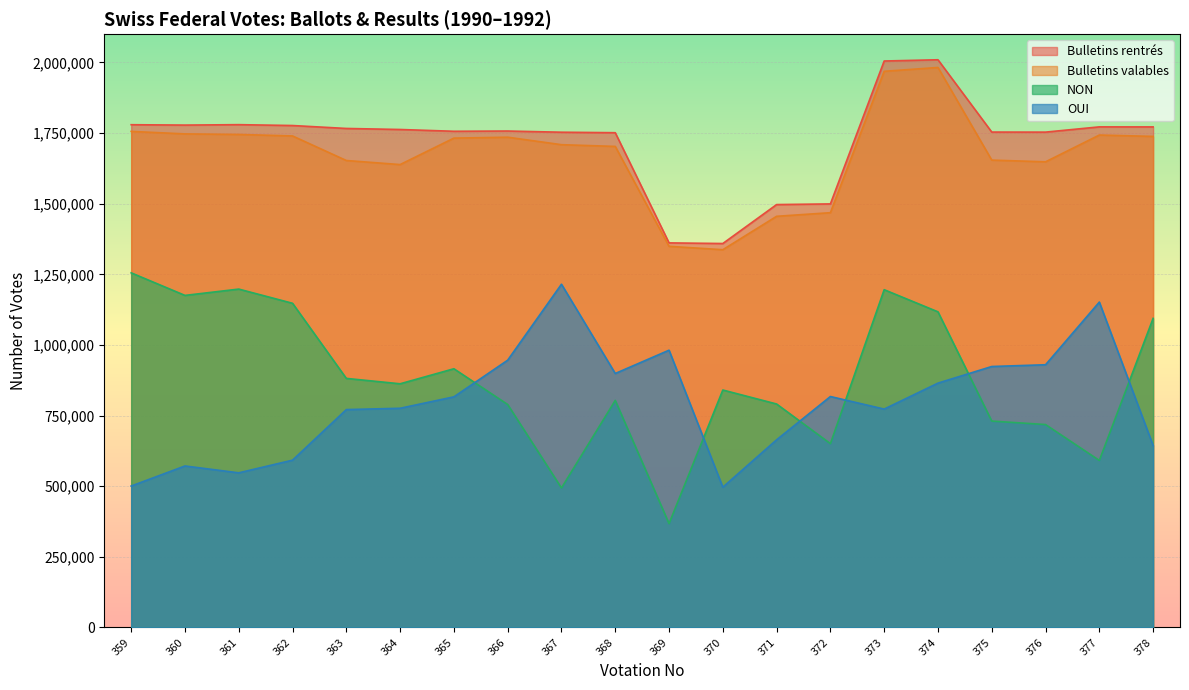

True or false: Bulletins rentrés and OUI cross at least once.

False